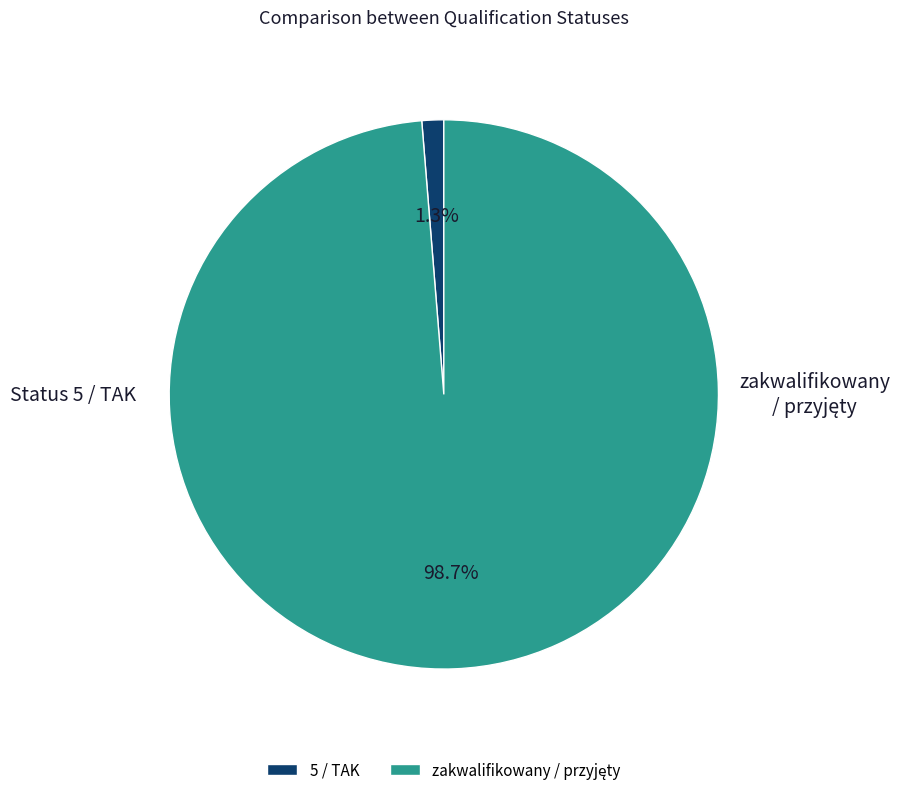

To the nearest percent, what is the combined percentage of 5 / TAK and zakwalifikowany / przyjęty?

100%